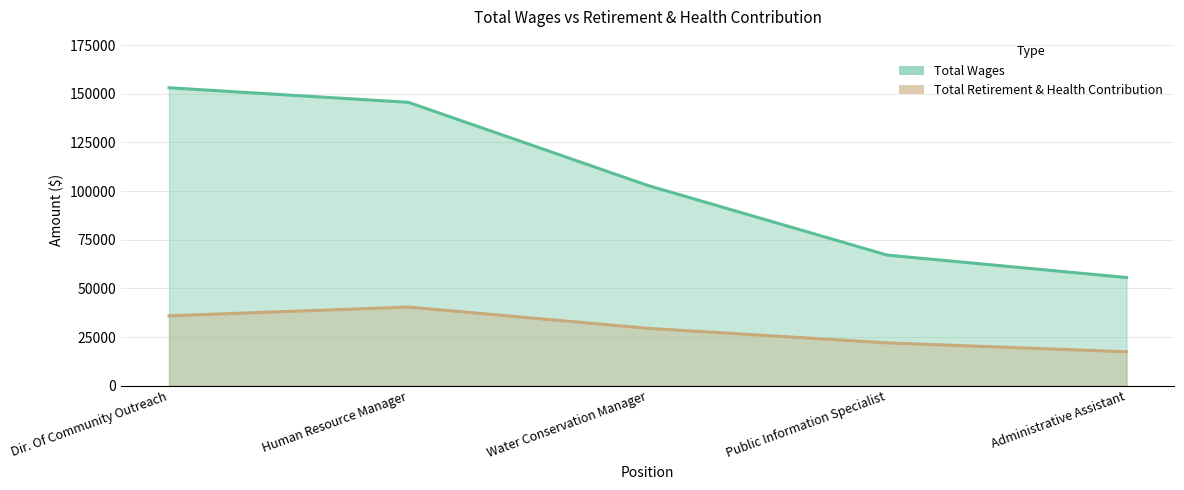

How many lines are shown in the chart?

2